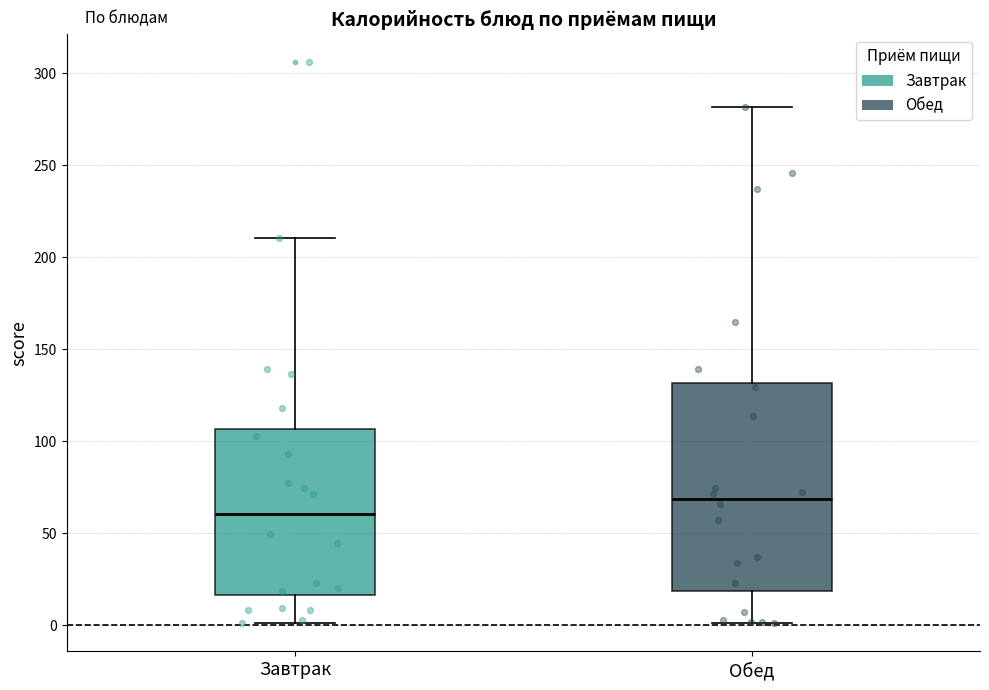

Reading left to right, transcribe this box plot: for each box, give where its median line is, the range the box spans, and where its two whiskers end, as read against the y-axis. The values are not printed on the chart, so give them approximately, as read against the axis.

Завтрак: median 60, box 15 to 105, whiskers 0 to 210
Обед: median 70, box 20 to 130, whiskers 0 to 280